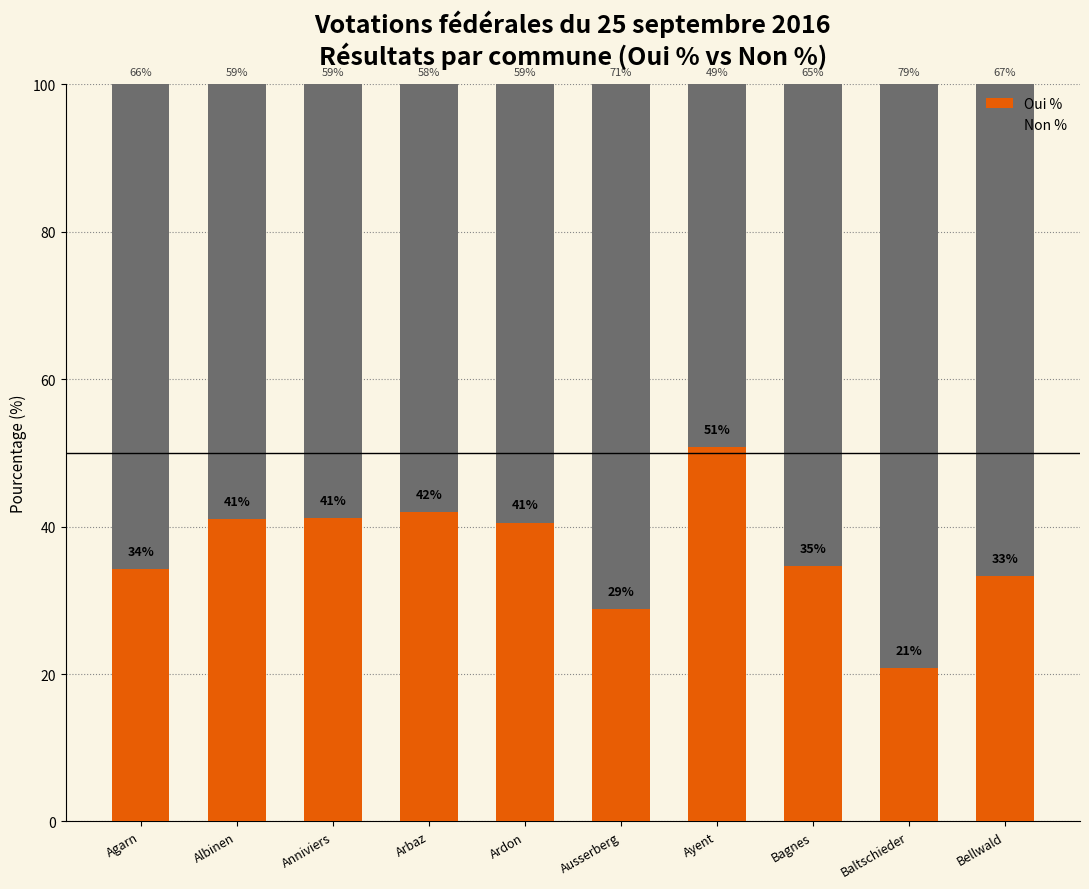

True or false: Oui % has a value of 34.1 at Baltschieder.

False